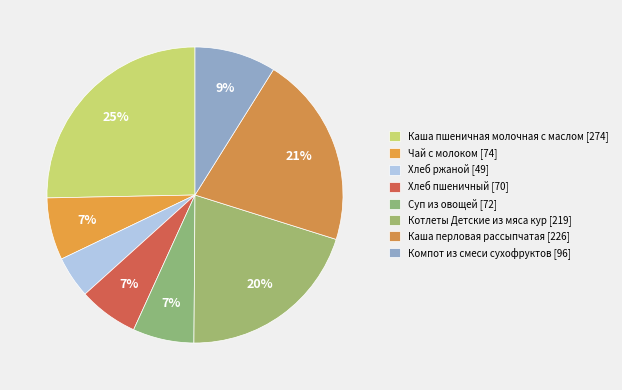

Between Каша перловая рассыпчатая and Чай с молоком, which is larger?

Каша перловая рассыпчатая